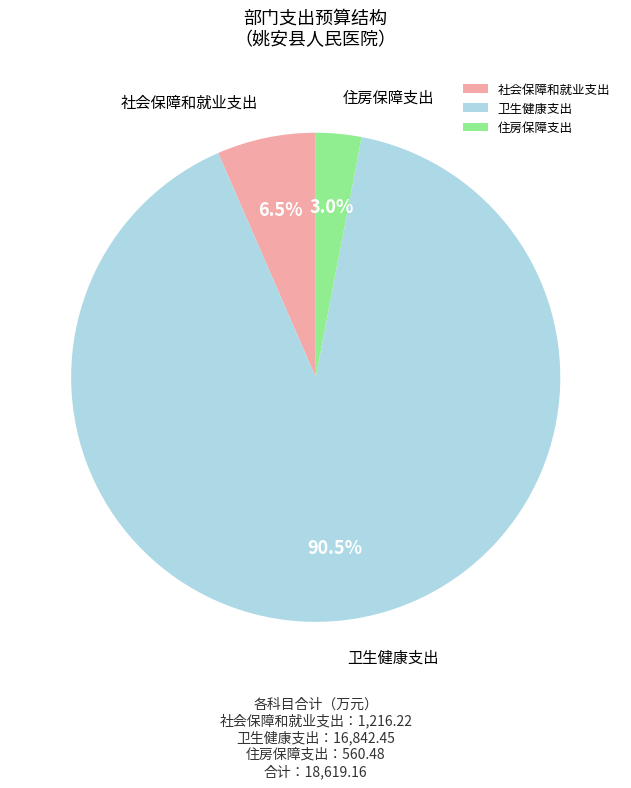

How many segments does this pie chart have?

3